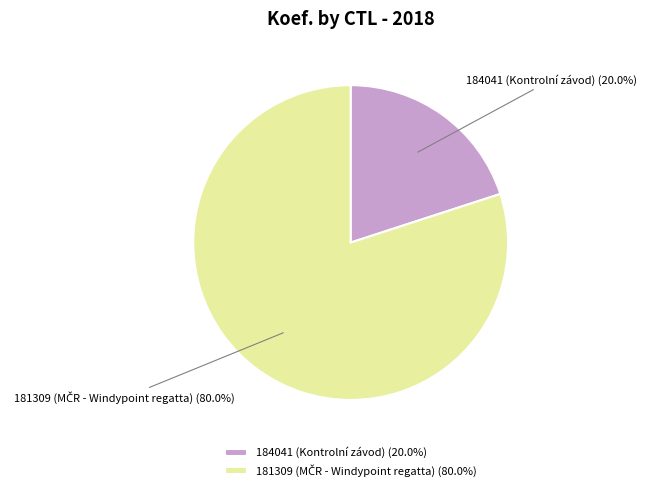

Is there a majority slice in this chart?

Yes